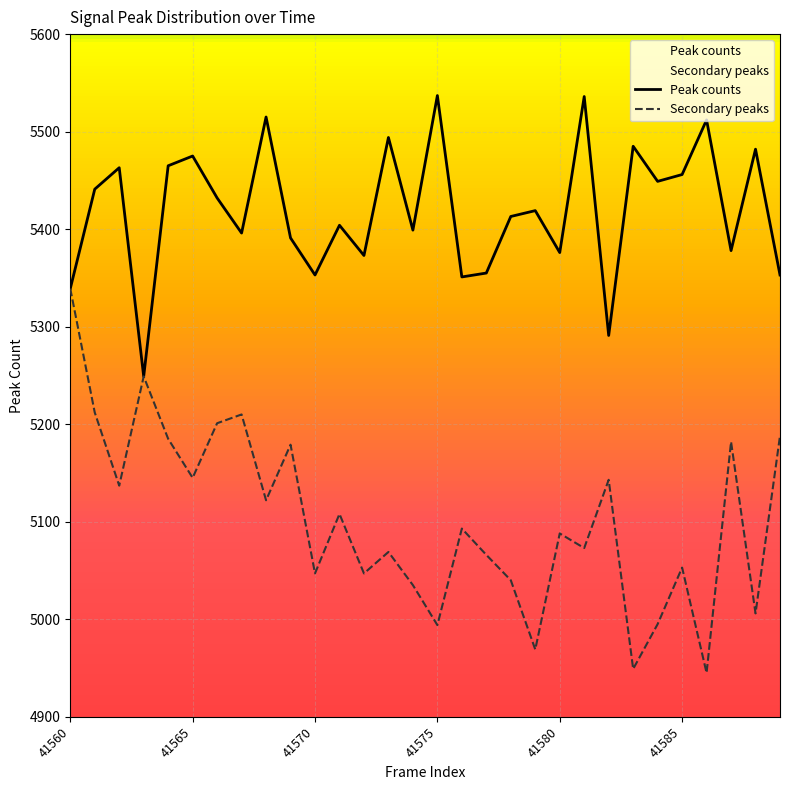

At how many categories does at least one series exceed 5055?

30